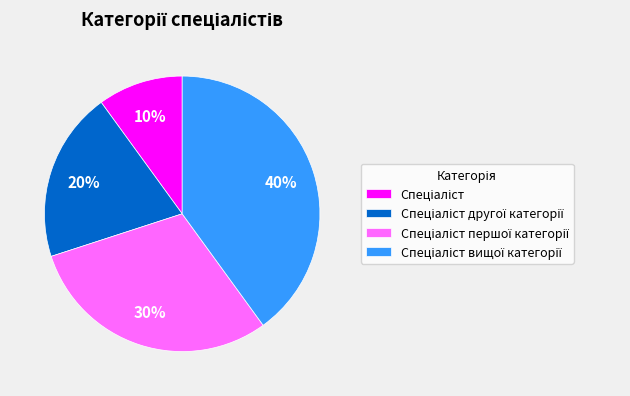

To the nearest percent, what is the average slice percentage?

25%